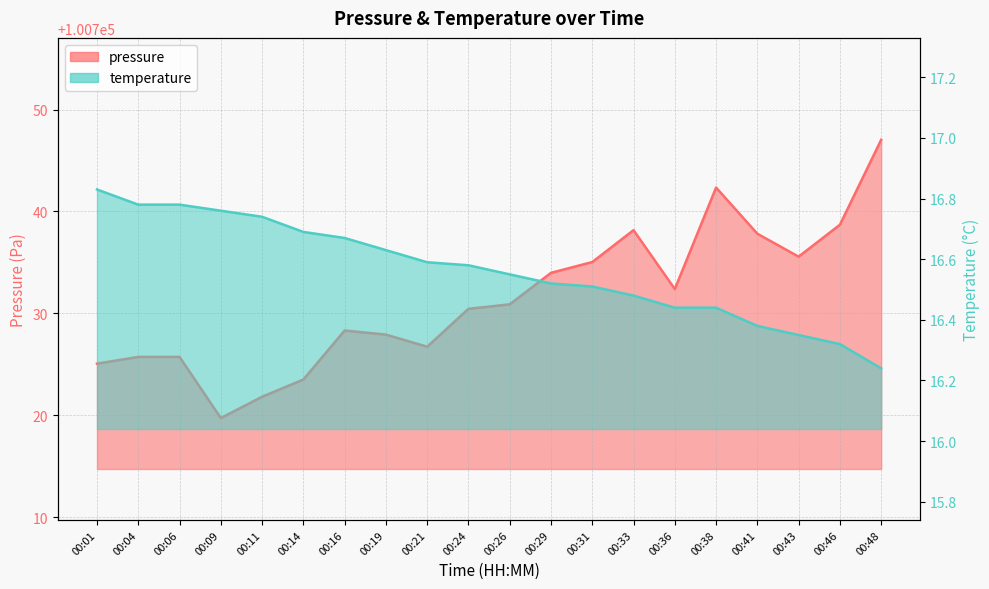

At 00:01, list the series in order from largest to smallest.

pressure, temperature